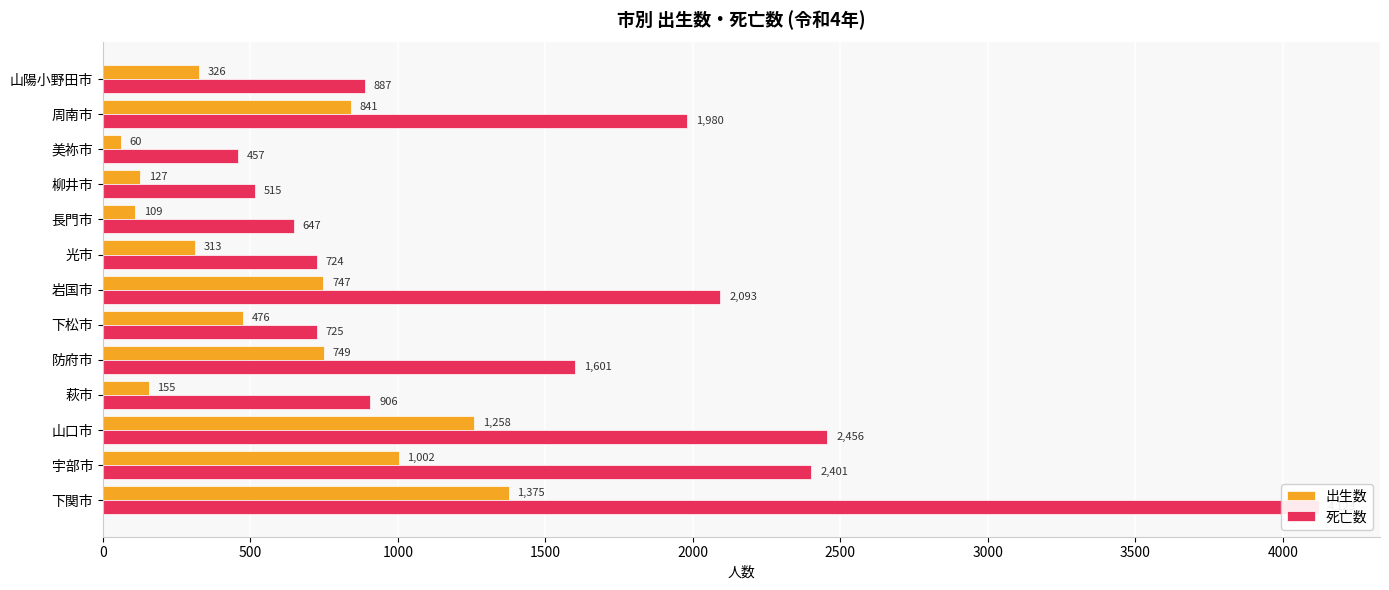

How many bars are there in total?

26